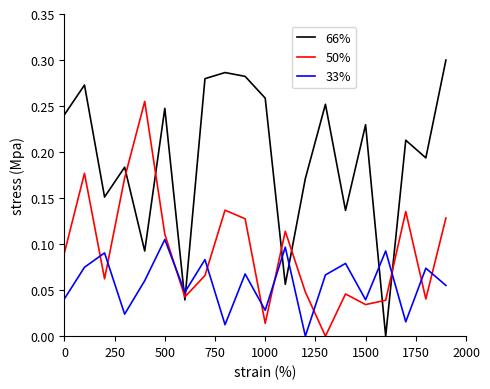

True or false: 66% and 50% cross at least once.

True